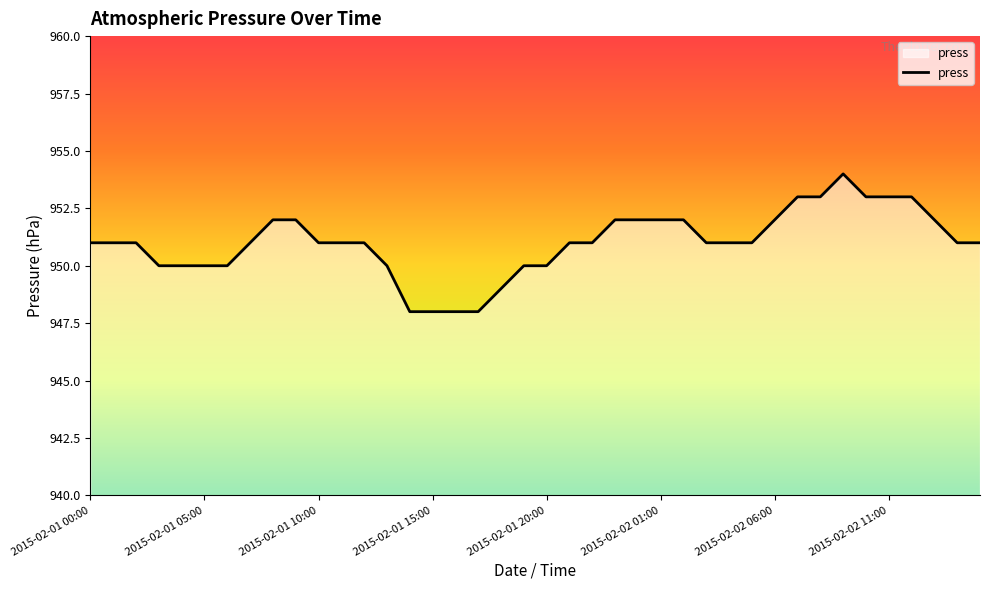

Does the chart display data point markers on the line(s)?

No